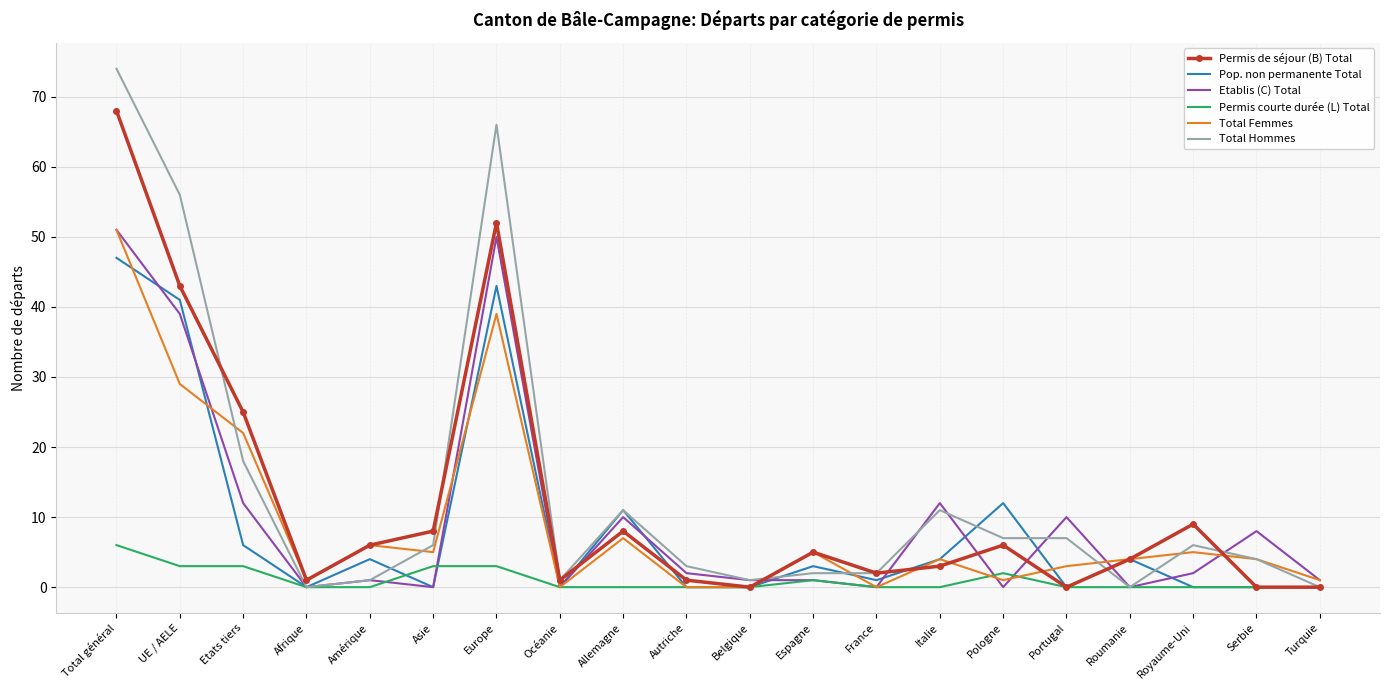

How many categories are shown in the chart?

20